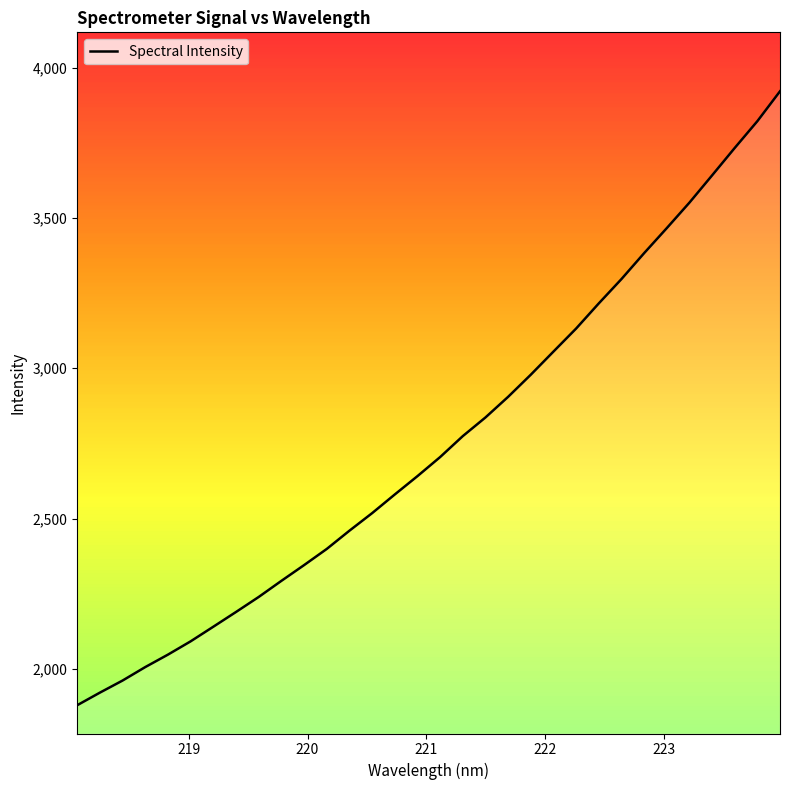

What is the maximum value shown in the chart?

3921.3